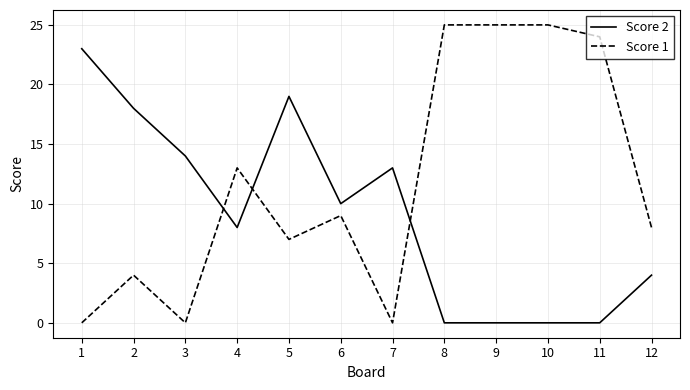

What is the difference between the maximum and minimum values in the Score 1 series?

25